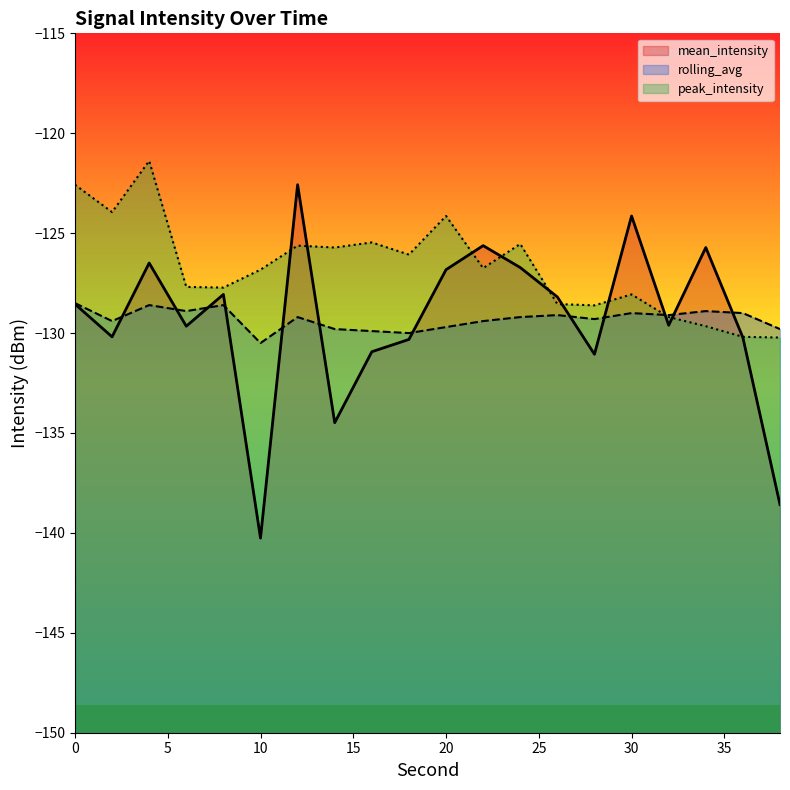

Which has a higher value, 16 or 24?

24